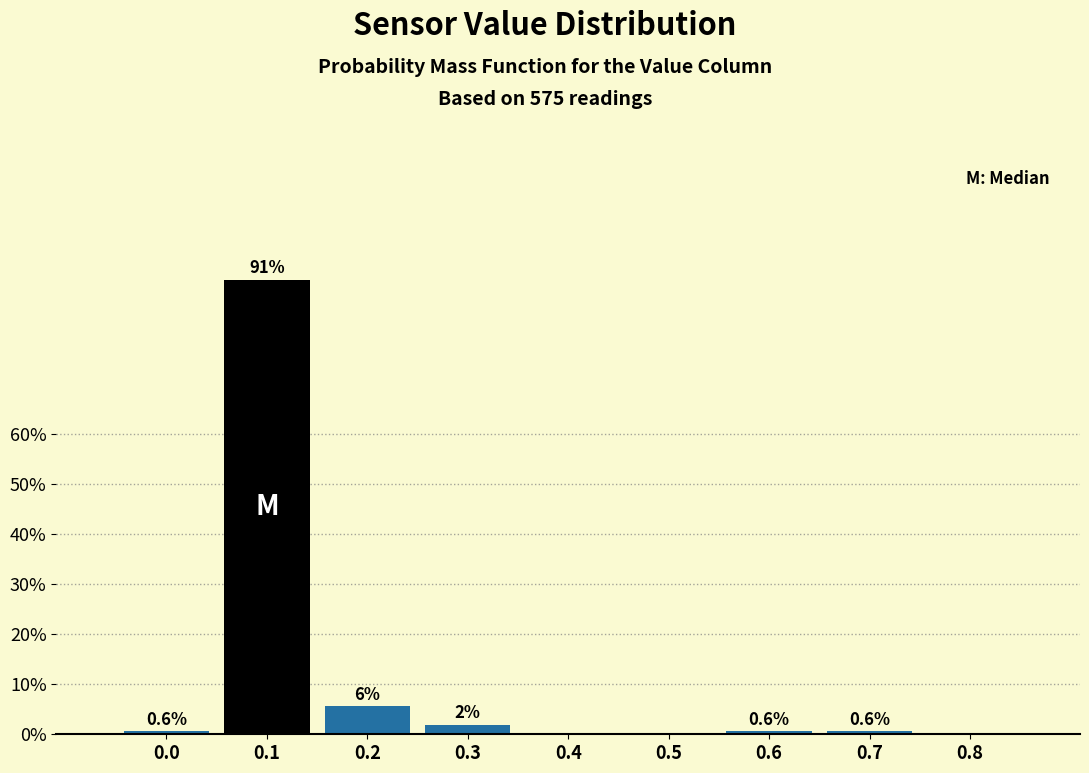

What is the greatest value displayed?

90.6